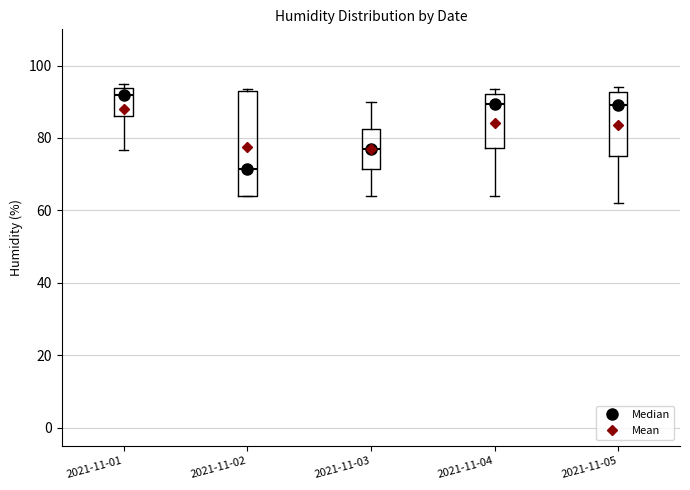

Reading left to right, read every box against the y-axis: the position of its median line, the range the box covers, and the ends of its whiskers. The values are not printed on the chart, so give them approximately, as read against the axis.

2021-11-01: median 92, box 86 to 94, whiskers 76 to 94 (just above the box's upper edge)
2021-11-02: median 72, box 64 to 94, whiskers 64 to 94
2021-11-03: median 78, box 72 to 82, whiskers 64 to 90
2021-11-04: median 90, box 78 to 92, whiskers 64 to 94
2021-11-05: median 90, box 76 to 92, whiskers 62 to 94